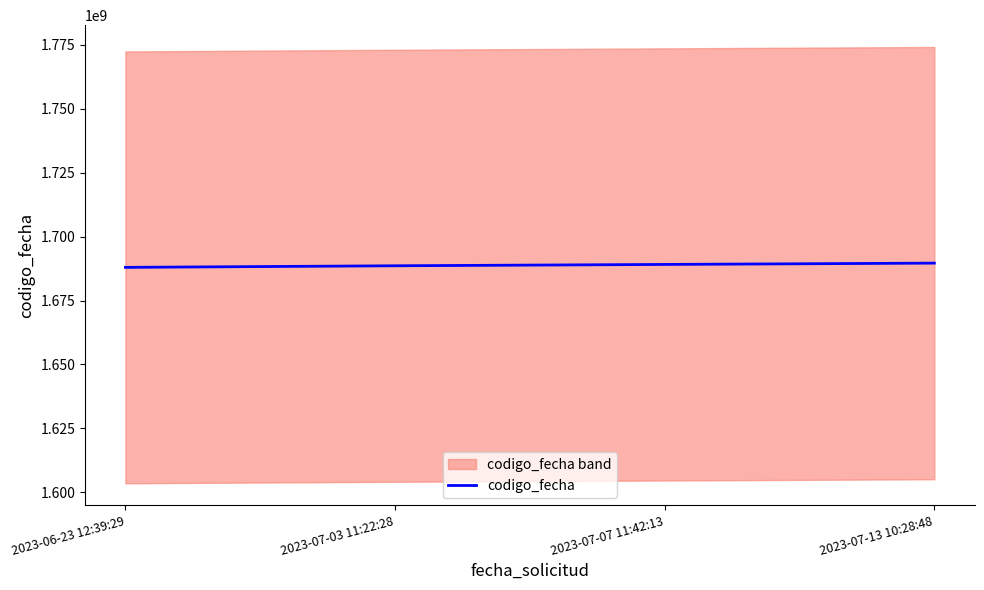

What is the greatest value displayed?

1689611650